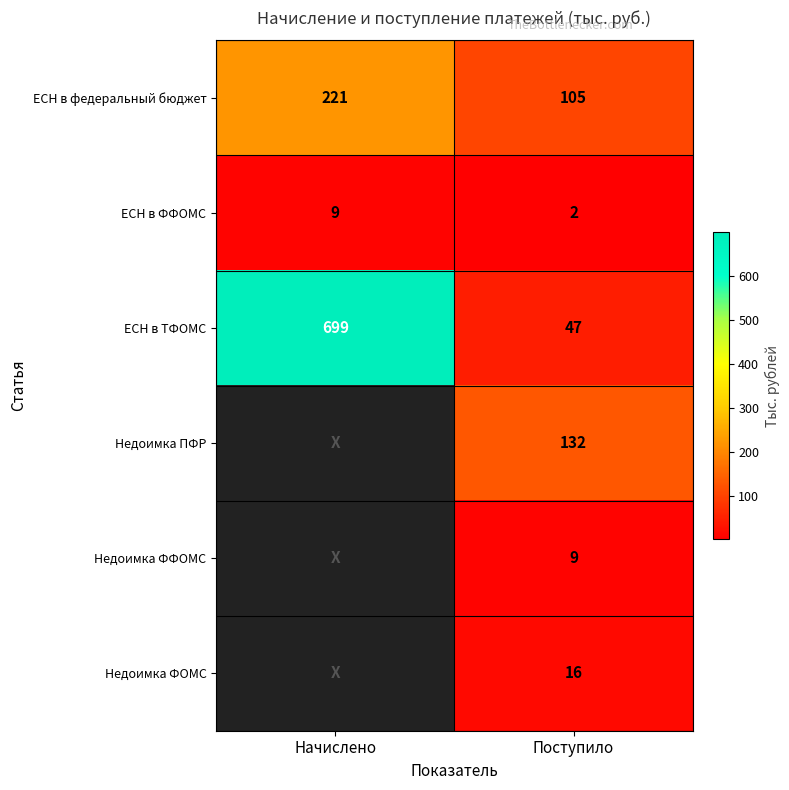

Rank the categories by ЕСН в ТФОМС value from lowest to highest.

Поступило, Начислено